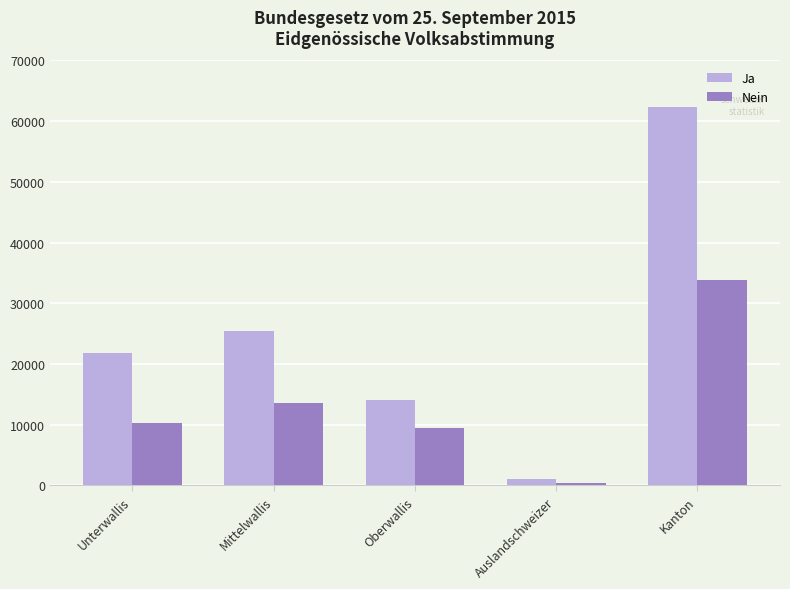

How many groups of bars are there?

5